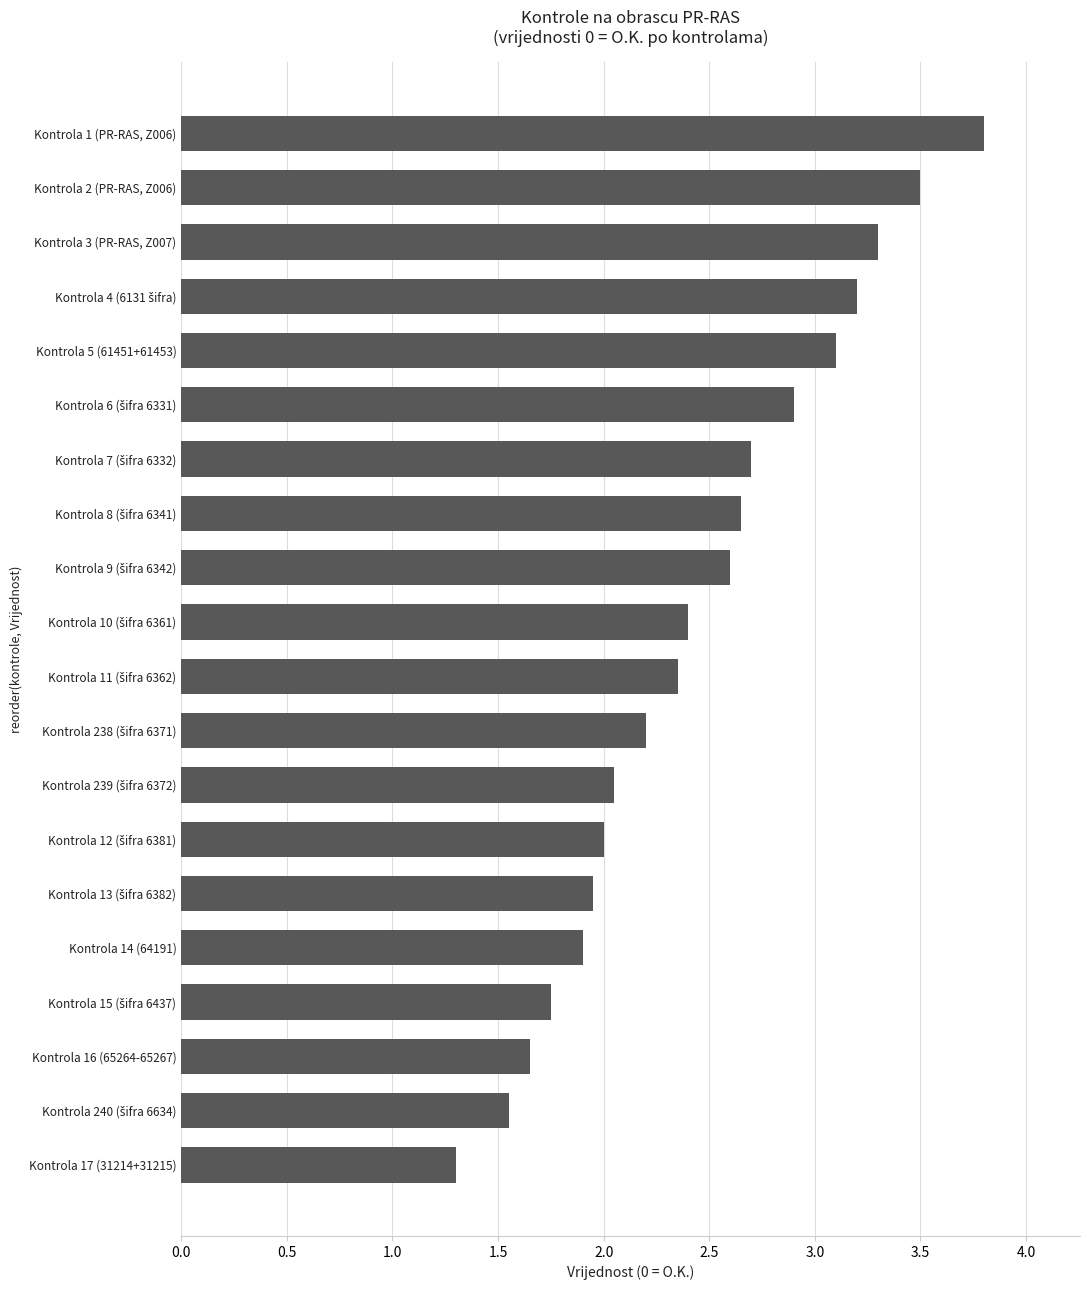

What is the sum of all values?

48.9